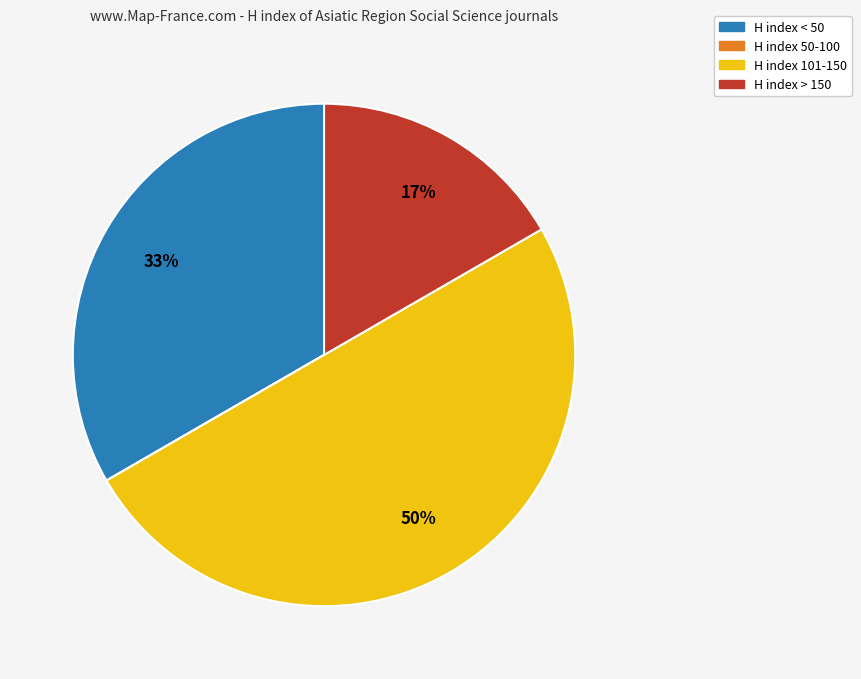

Is H index < 50 the majority of the pie?

No